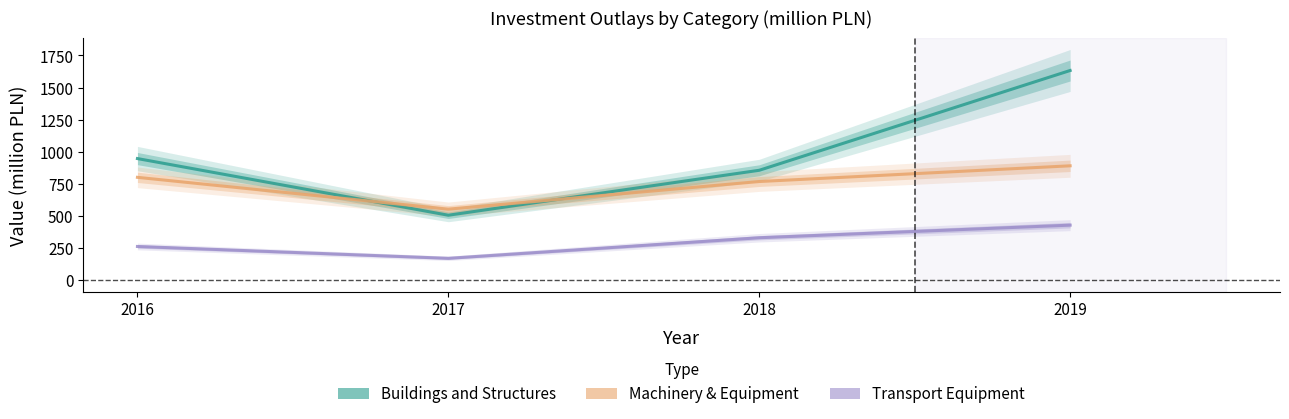

How many values in the budynki i budowle series are below 947?

2